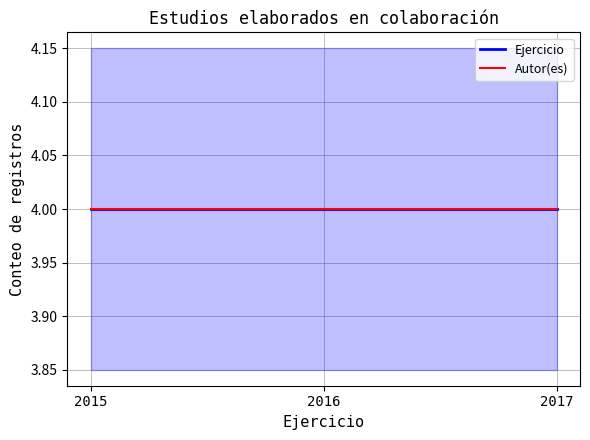

What are all the series names shown in the legend?

Ejercicio, Autor(es)